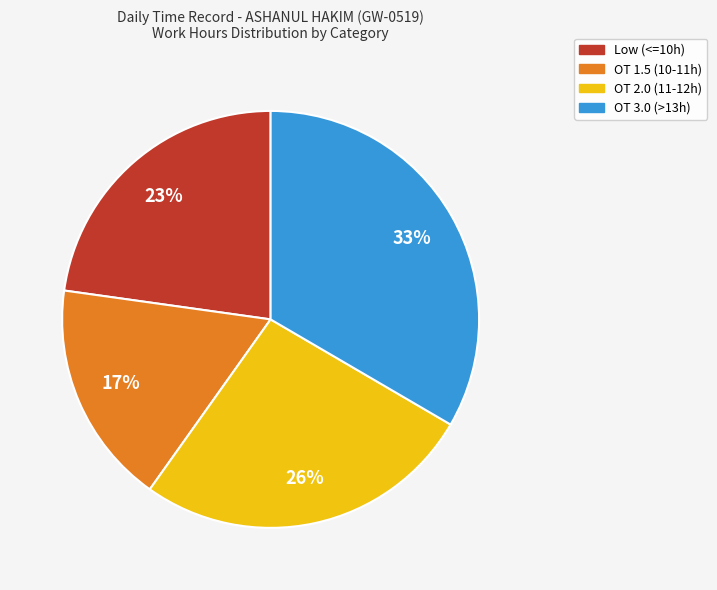

To the nearest percent, what is the average slice percentage?

25%